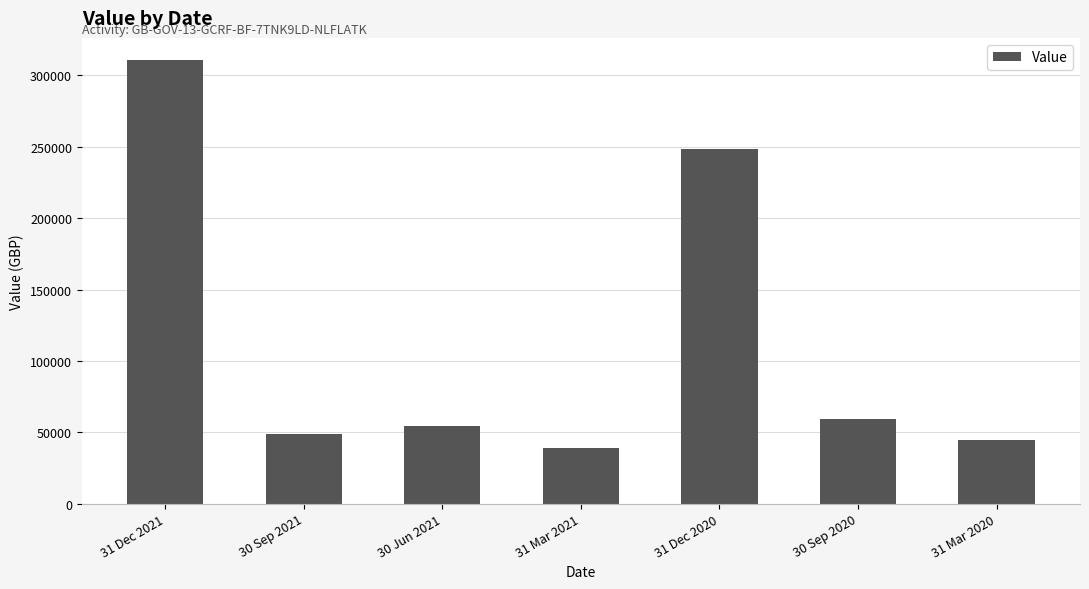

What is the sum of all values?

805406.8